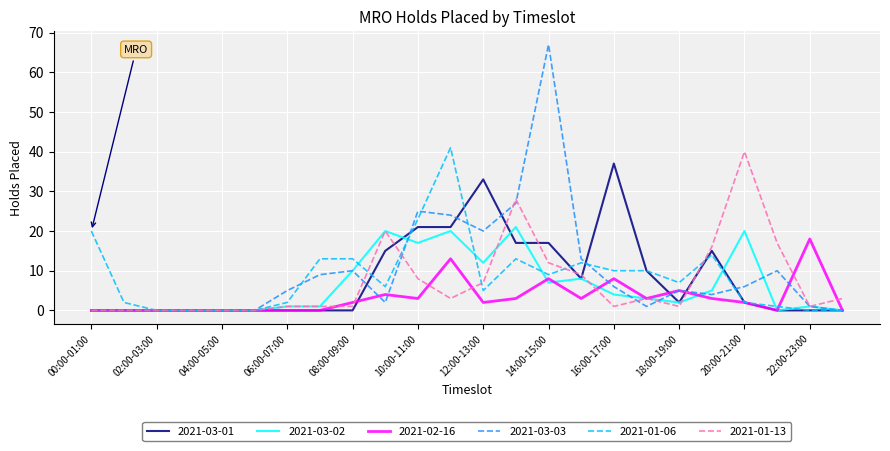

Reading left to right, extract all data points from this chart.

2021-03-01: 0	0	0	0	0	0	0	0	0	15	21	21	33	17	17	8	37	10	2	15	2	0	0	0
2021-03-02: 0	0	0	0	0	0	1	1	10	20	17	20	12	21	7	8	4	3	2	5	20	0	1	0
2021-02-16: 0	0	0	0	0	0	0	0	2	4	3	13	2	3	8	3	8	3	5	3	2	0	18	0
2021-03-03: 0	0	0	0	0	0	5	9	10	2	25	24	20	27	67	13	6	1	5	4	6	10	1	0
2021-01-06: 20	2	0	0	0	0	2	13	13	6	23	41	5	13	9	12	10	10	7	14	2	1	0	0
2021-01-13: 0	0	0	0	0	0	1	1	1	20	8	3	7	28	12	9	1	3	1	16	40	17	1	3